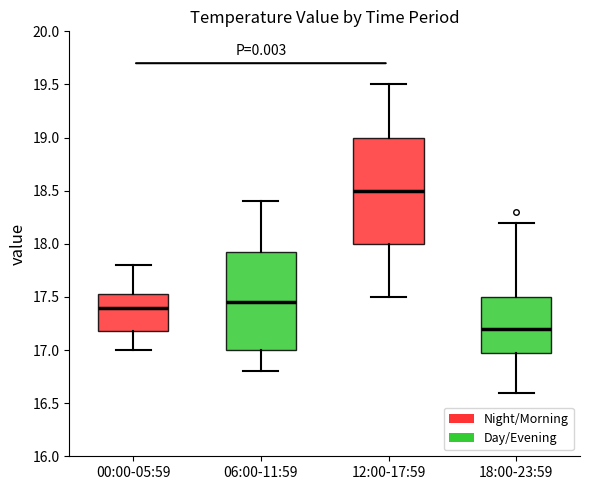

Comparing the boxes themselves (not the whiskers), which one is the tallest?

12:00-17:59